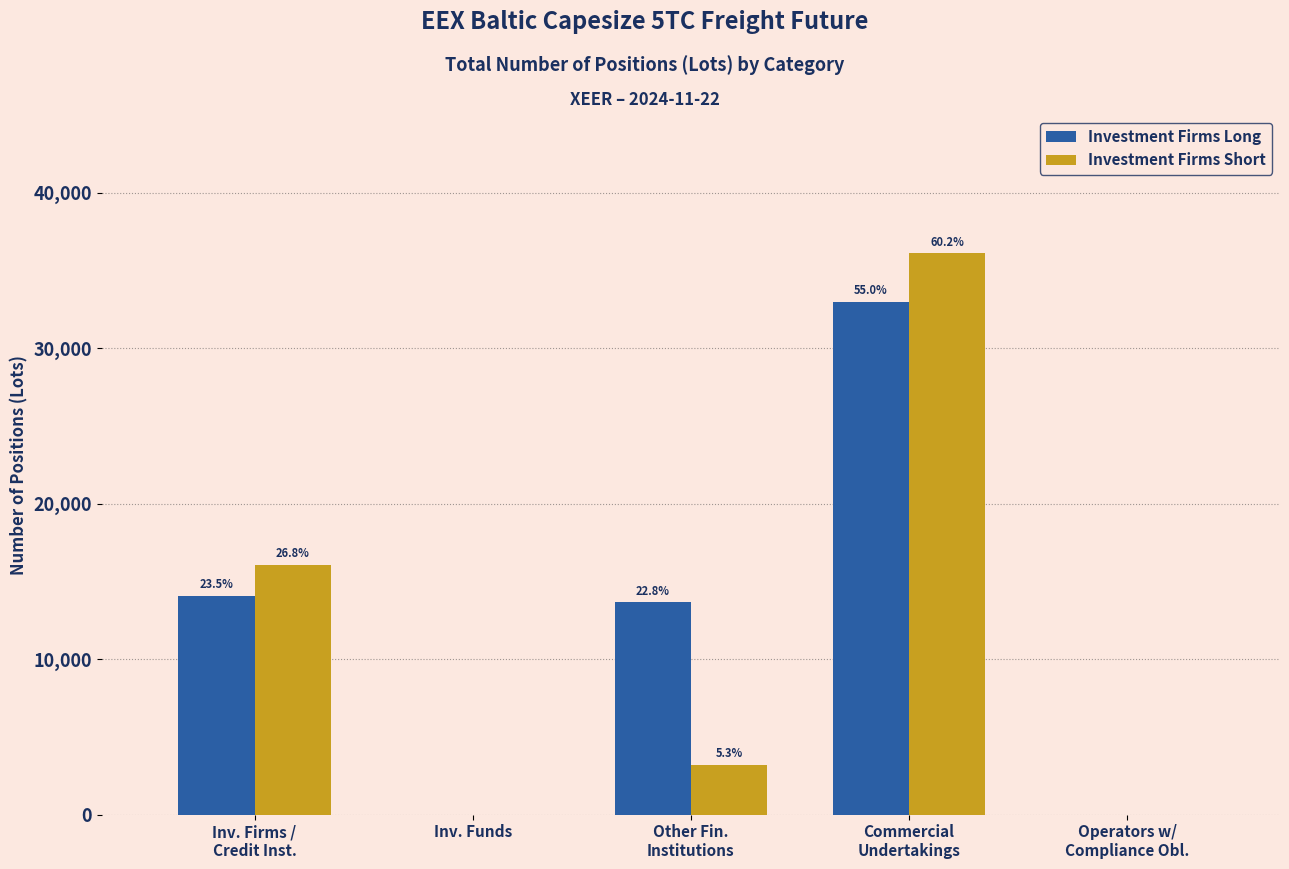

Rank the series at Operators w/
Compliance Obl. from highest to lowest value.

Investment Firms Long, Investment Firms Short